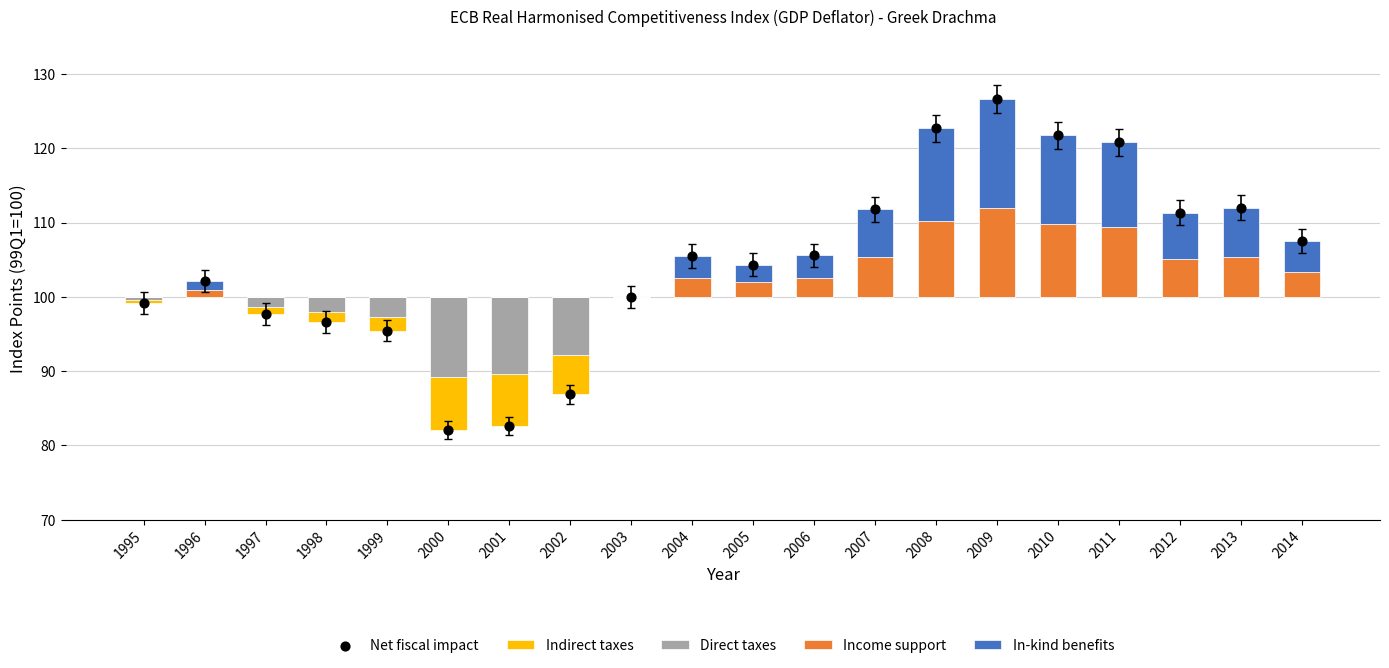

Is the value of Income support at 2014 greater than the value of Net fiscal impact at 2003?

No